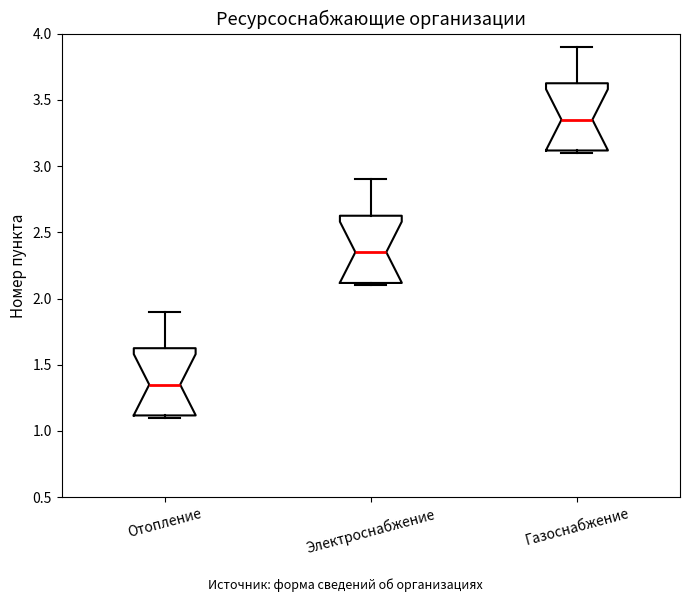

Where does the median line of the box for Газоснабжение sit on the y-axis? The values are not printed on the chart, so give them approximately, as read against the axis.

3.35